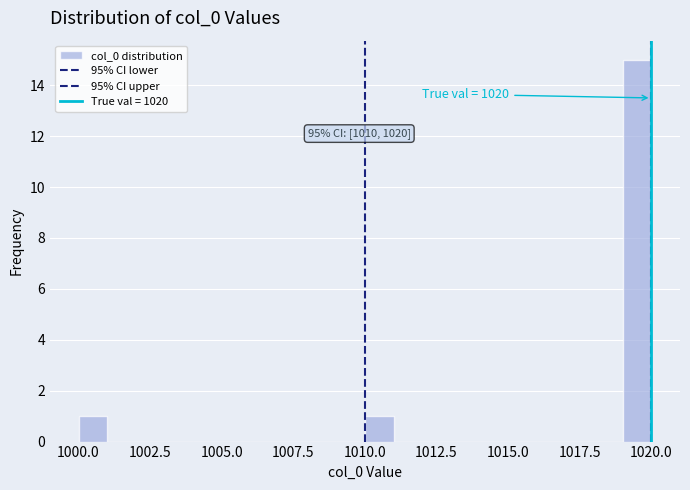

Around what value on the x-axis is the tallest bar? Give the approximate position of its centre, as read against the axis.

1019.5